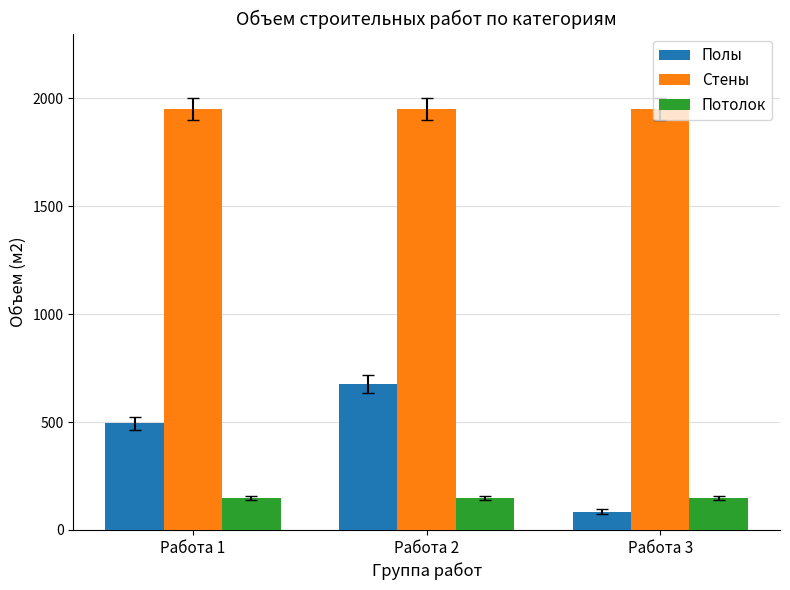

Where is Полы nearest to the value 380?

Работа 1